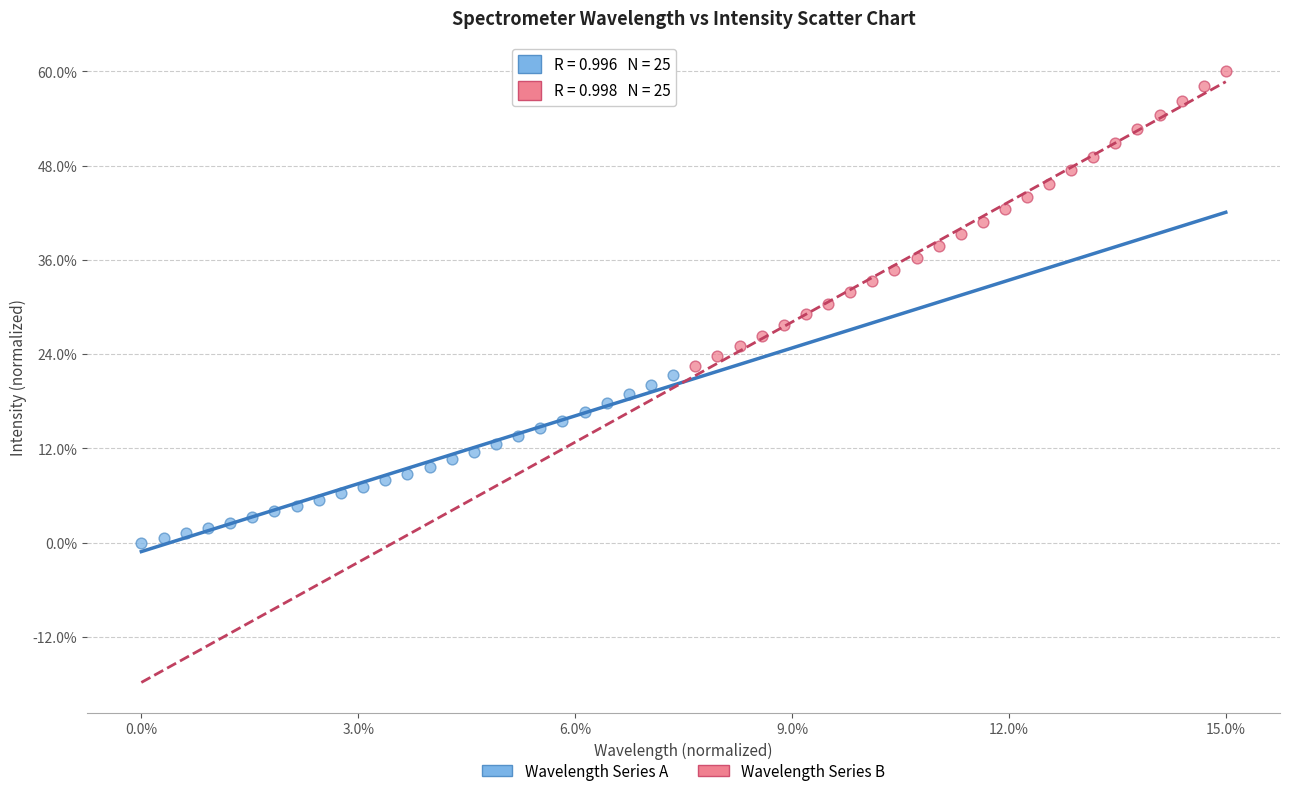

Which series reaches the minimum Y coordinate?

Wavelength Series A